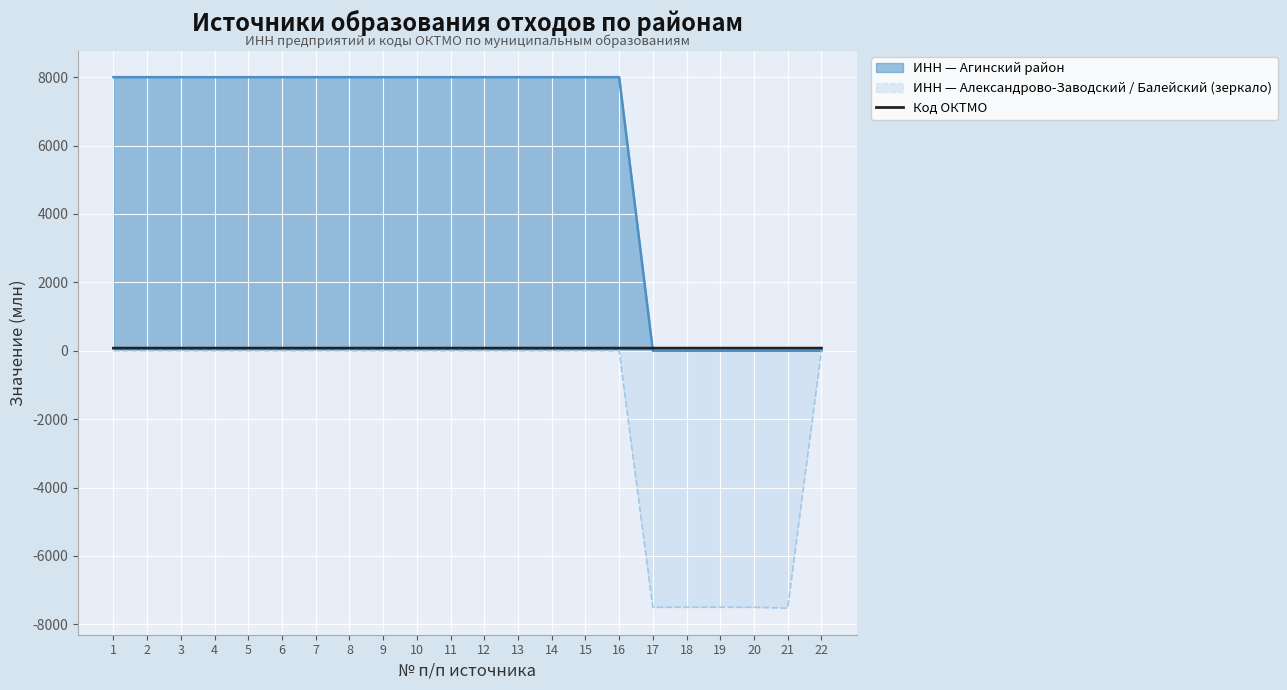

Where is the data nearest to the value 76?

14